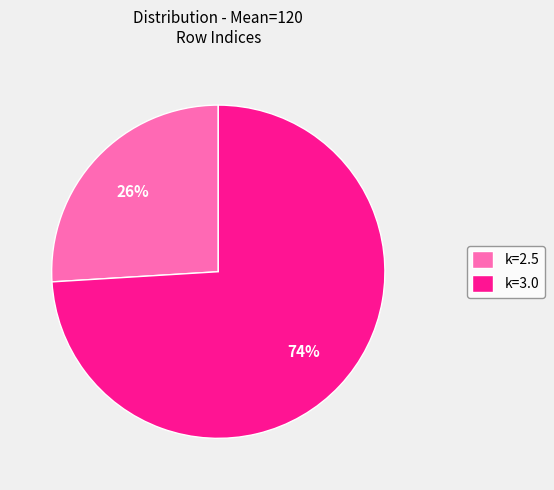

To the nearest percent, what portion does k=2.5 represent?

26%